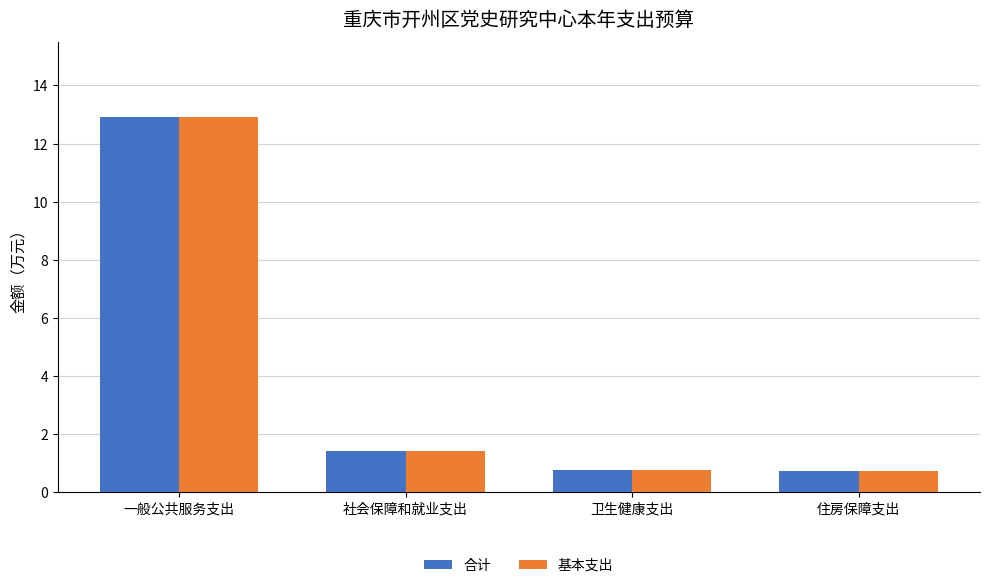

The 基本支出 series shows 3.0 at 一般公共服务支出. True or false?

False